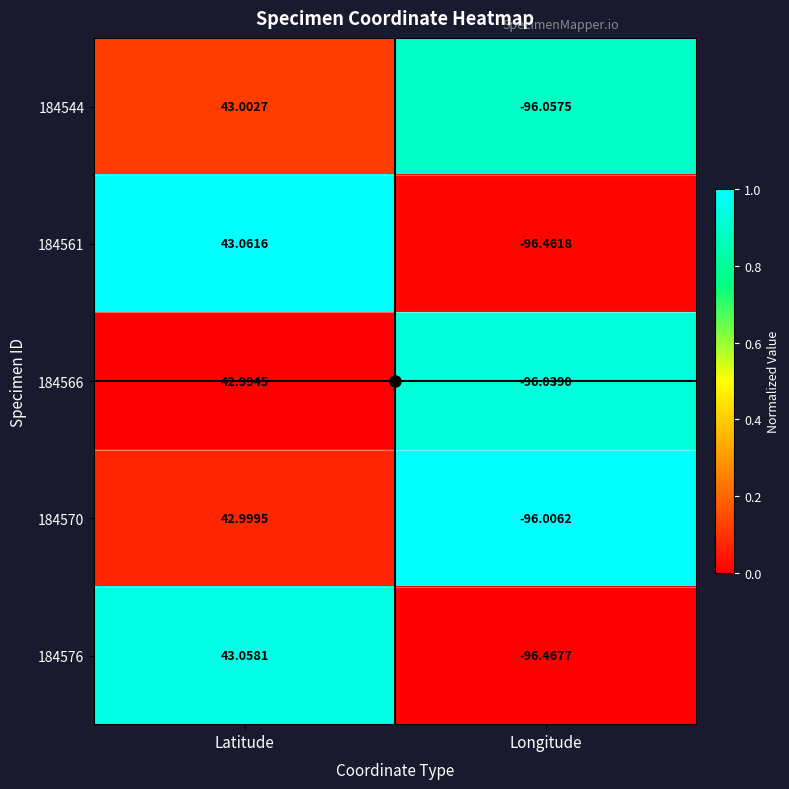

List the series in order of their peak value, highest first.

184561, 184576, 184544, 184570, 184566